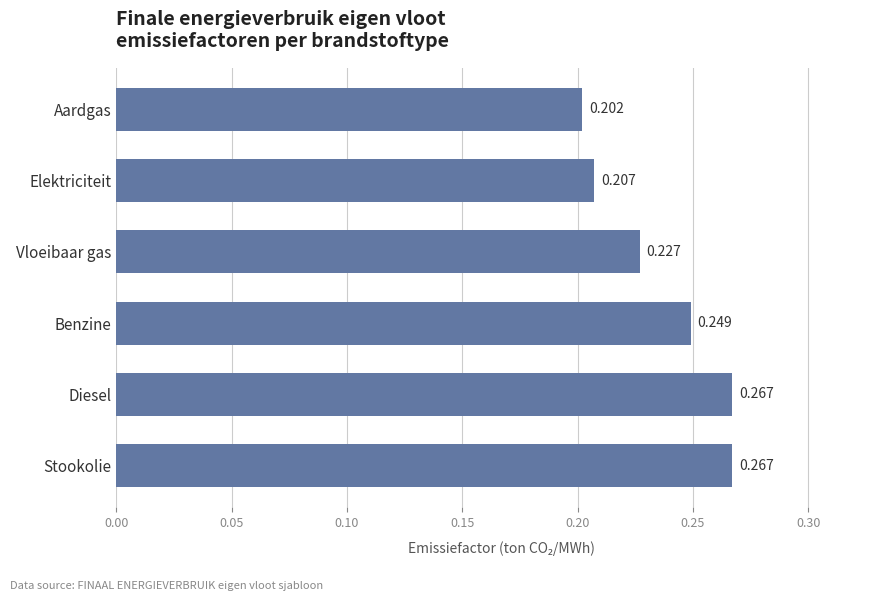

At which category does the chart reach its minimum across all series?

Aardgas